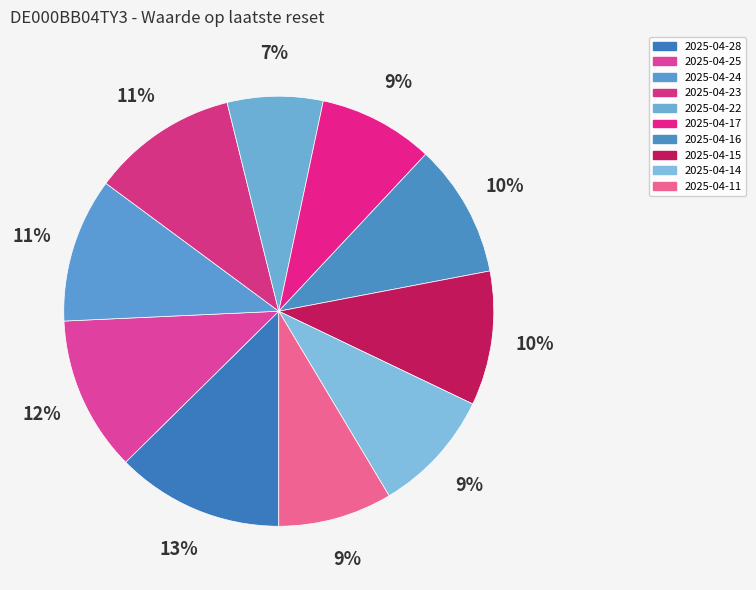

Does 2025-04-24 represent more than half of the total?

No